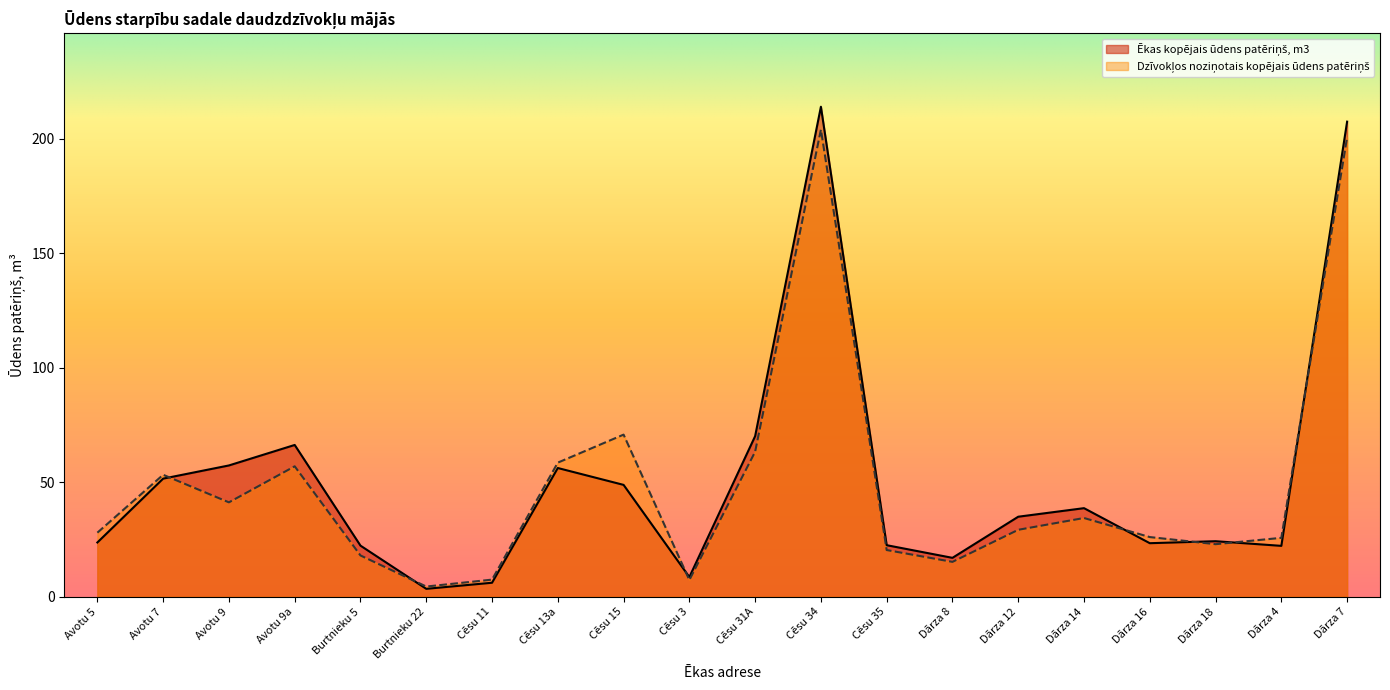

What is the label of the 17th point from the right?

Avotu 9a